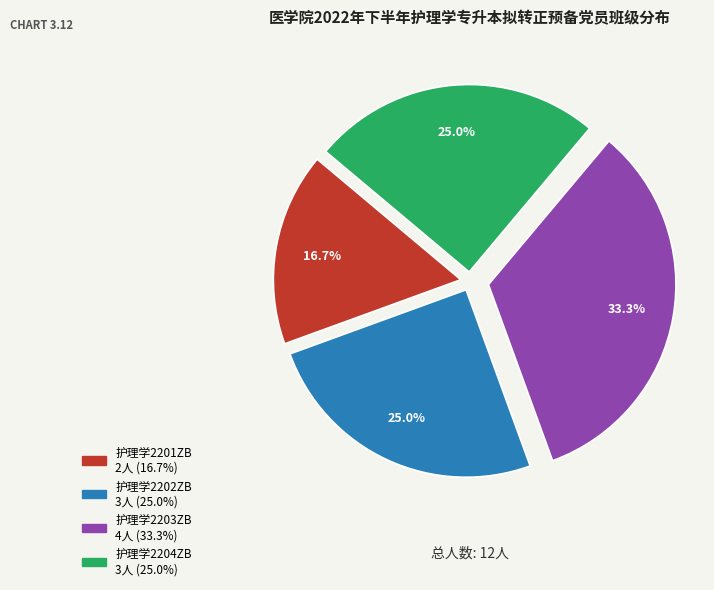

What percentage is NOT represented by 护理学2204ZB?

75.0%